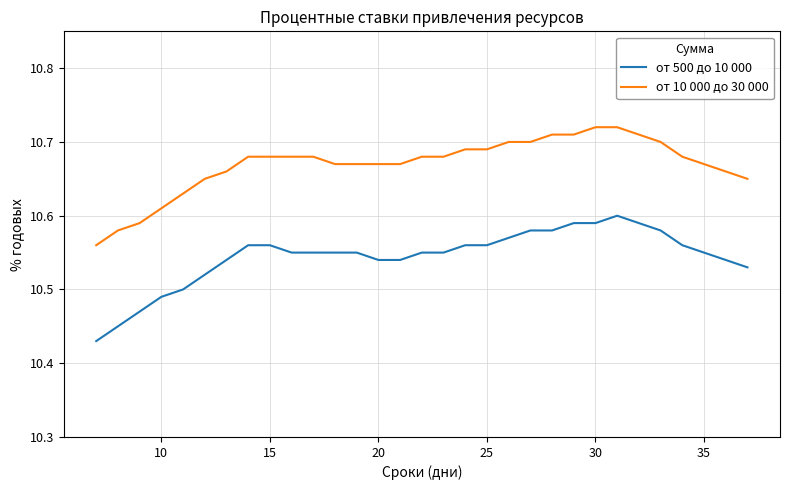

Which series has the largest range (max minus min)?

от 500 до 10 000